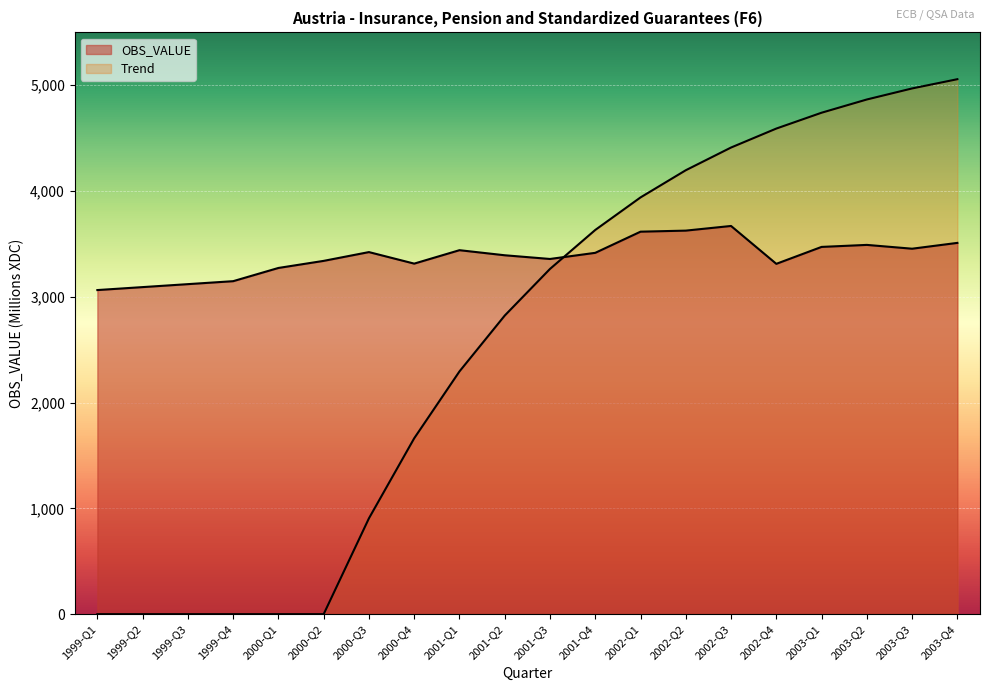

List the labels in order of value, largest first.

2002-Q3, 2002-Q2, 2002-Q1, 2003-Q4, 2003-Q2, 2003-Q1, 2003-Q3, 2001-Q1, 2000-Q3, 2001-Q4, 2001-Q2, 2001-Q3, 2000-Q2, 2000-Q4, 2002-Q4, 2000-Q1, 1999-Q4, 1999-Q3, 1999-Q2, 1999-Q1